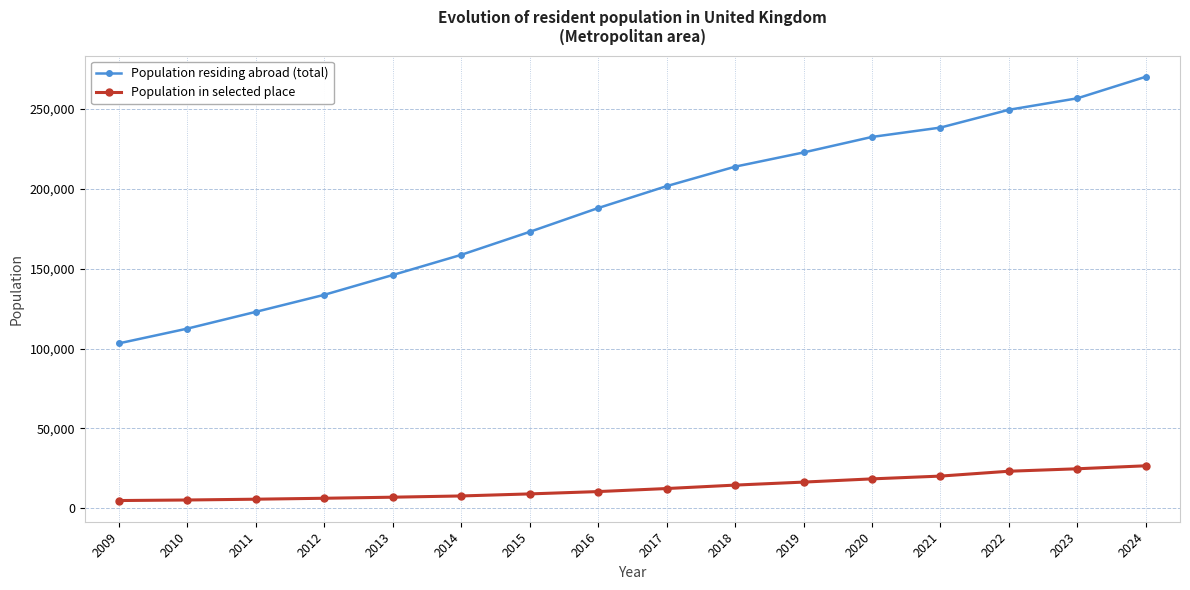

What is the maximum value for Population in selected place?

26625